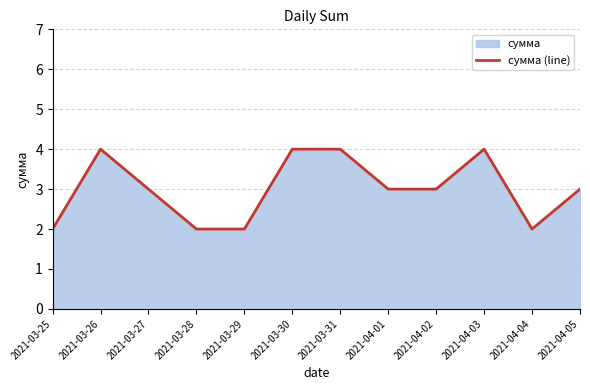

What is the label of the 1st point from the left?

2021-03-25